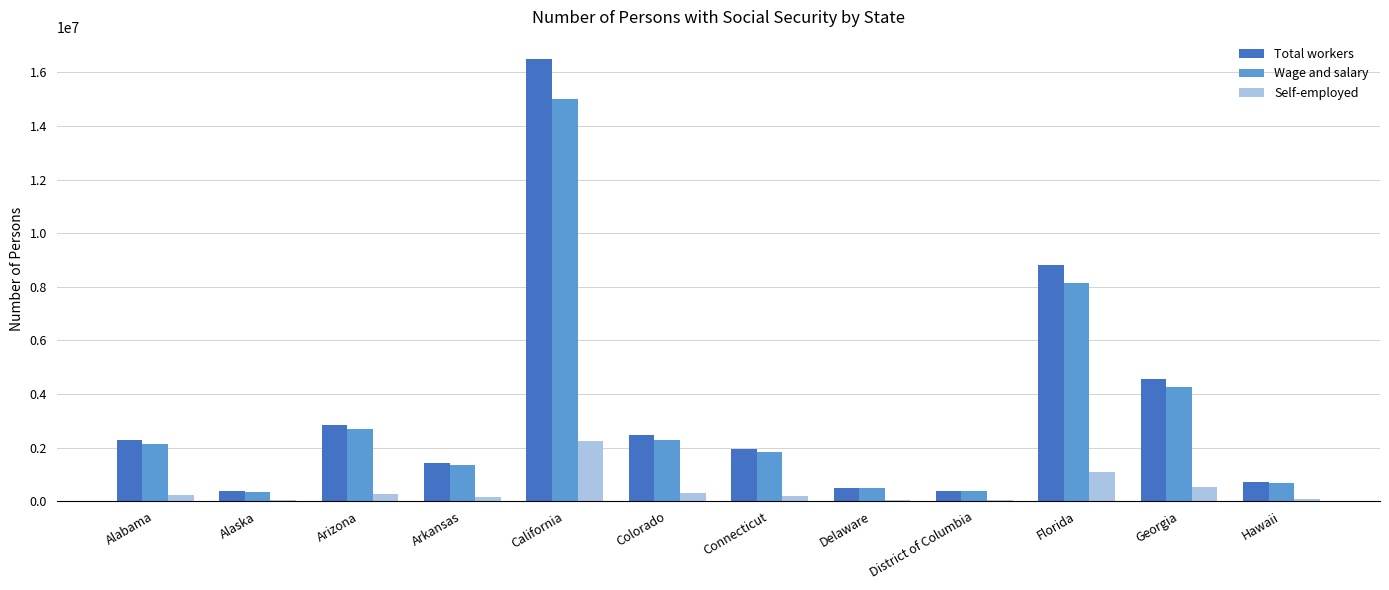

Between Alaska and Colorado, which series saw the biggest shift?

Total workers